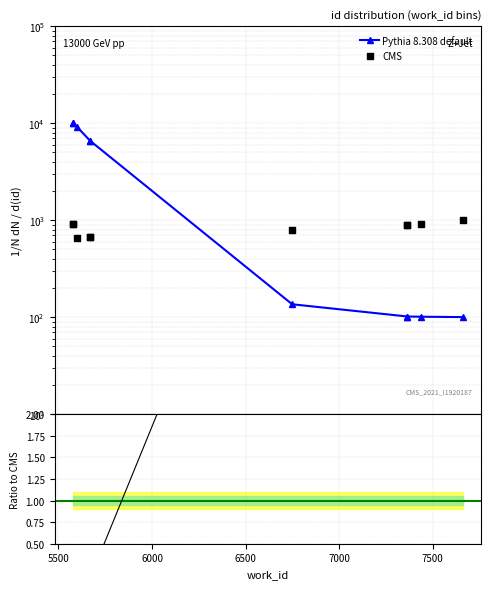

What is the total value across all series at 6000?

9759.0